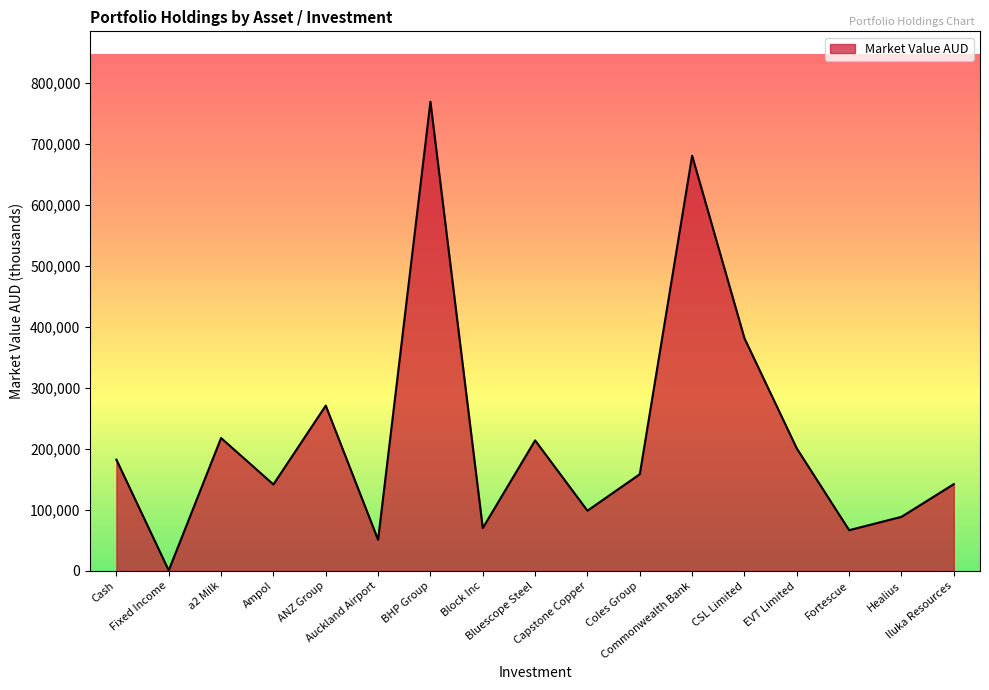

What is the minimum value shown in the chart?

936